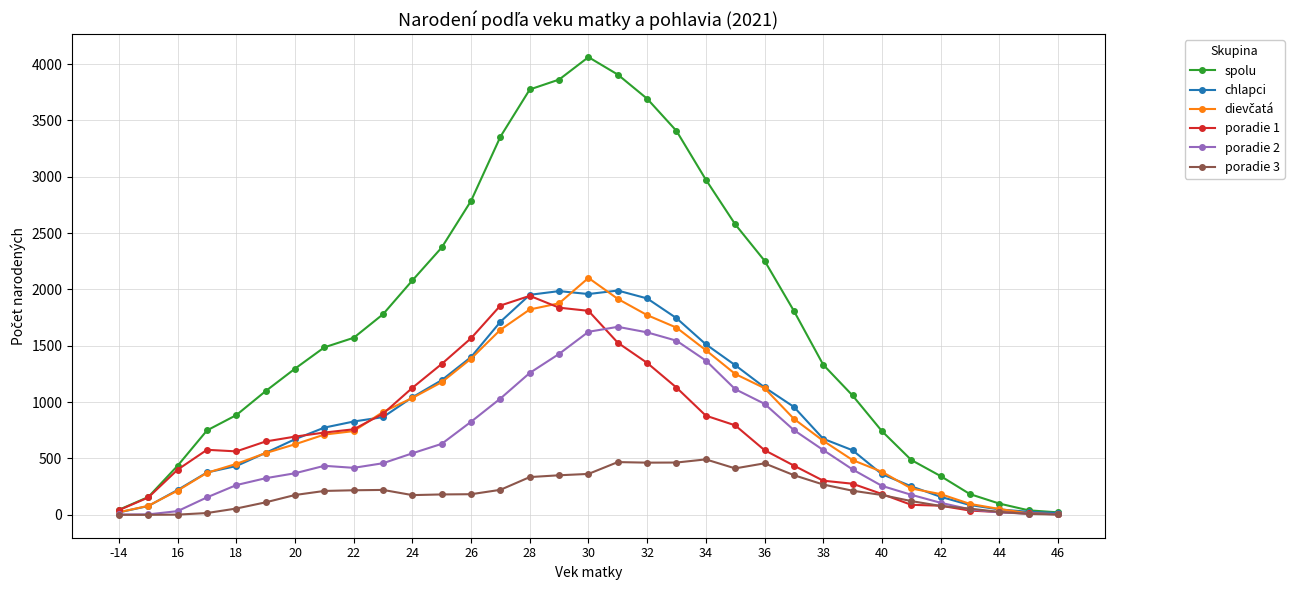

Which series has the largest total across all categories?

spolu